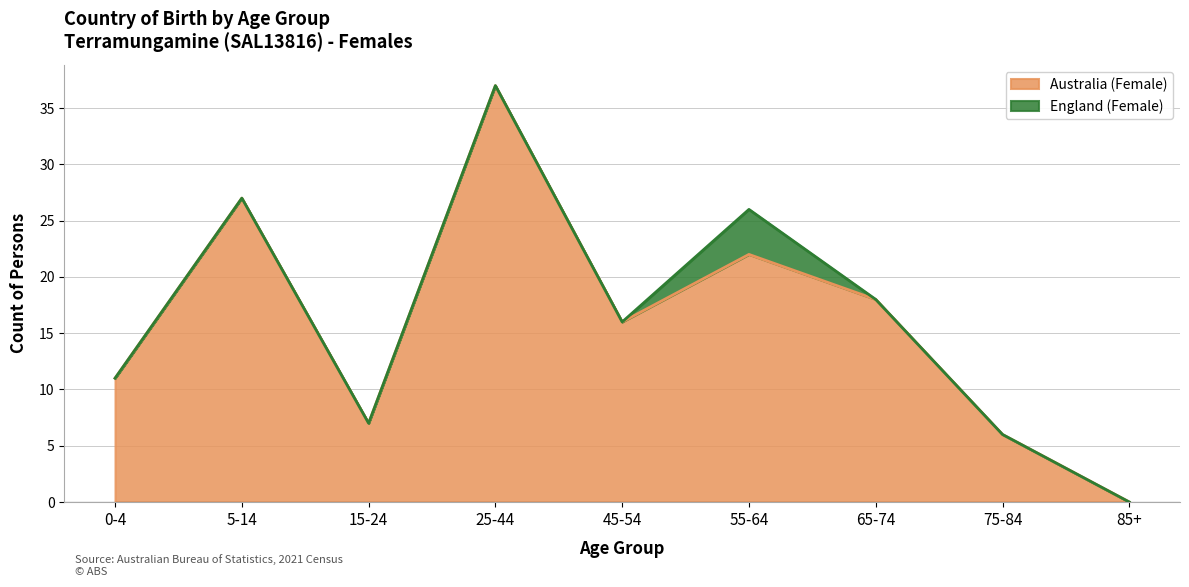

How many interior local peaks (higher than both neighbors) does the data have?

3